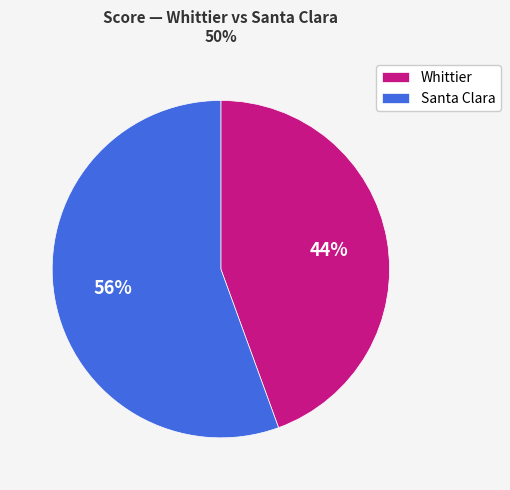

To the nearest percent, what is the combined percentage of Whittier and Santa Clara?

100%